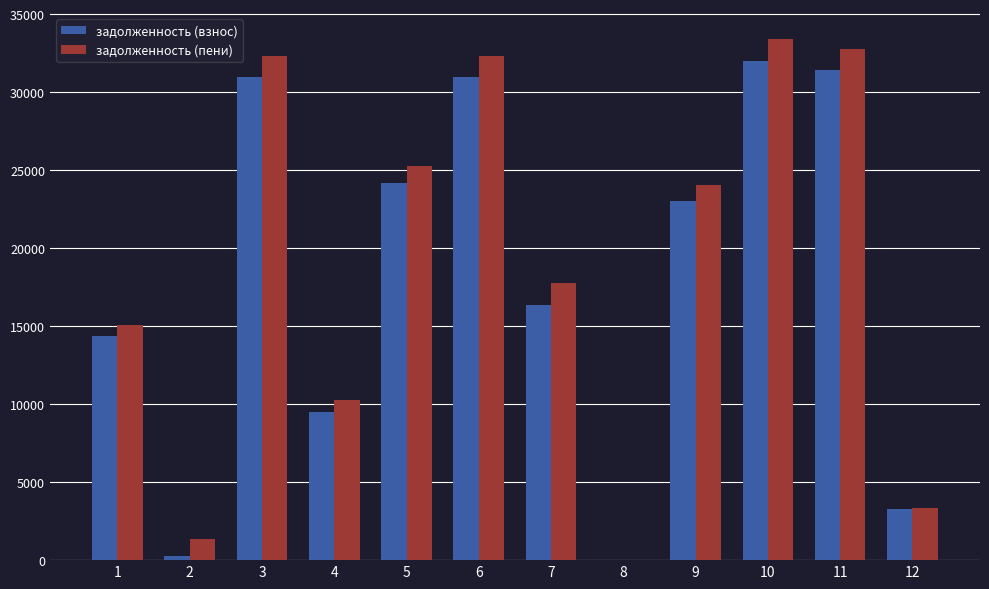

At which label does задолженность (пени) first exceed 24060?

3